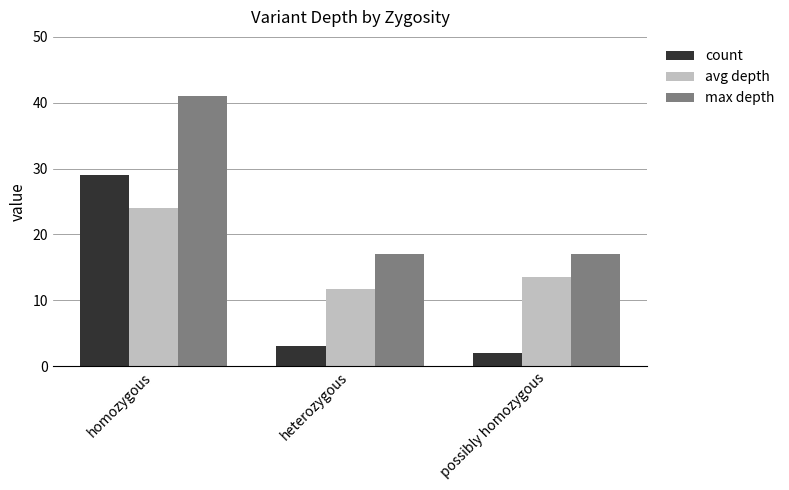

What is the spread (max minus min) of values at homozygous?

17.0